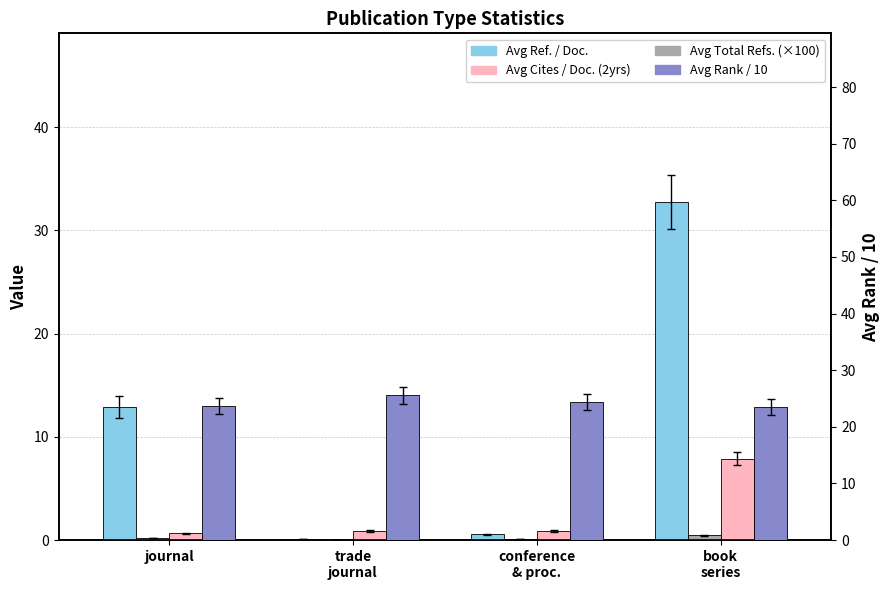

What is the maximum value shown in the chart?

32.7